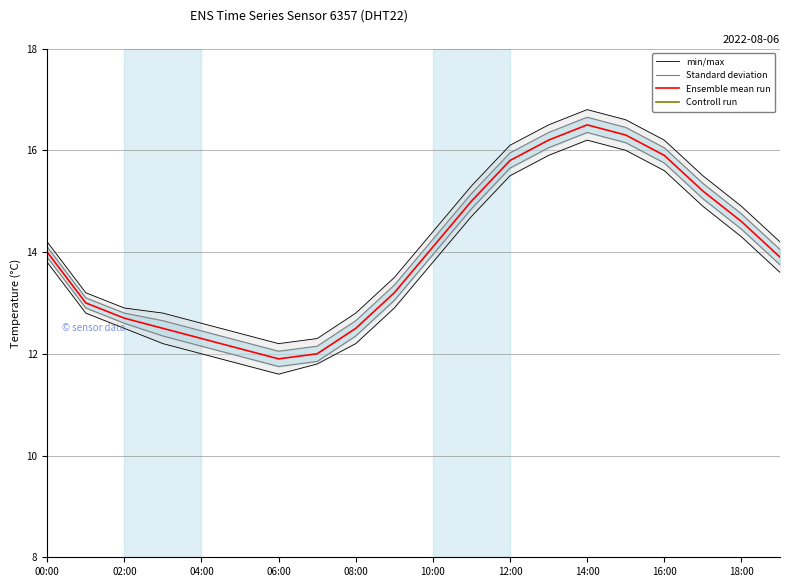

How many data points in Ensemble mean run are less than 14?

10